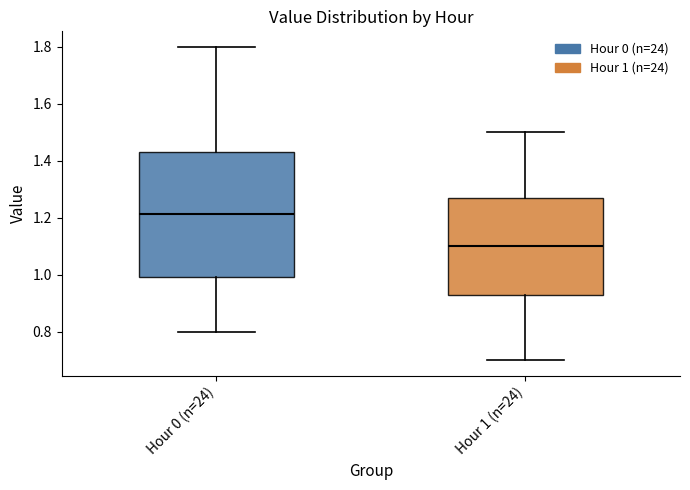

Which box's median line is the lowest?

Hour 1 (n=24)